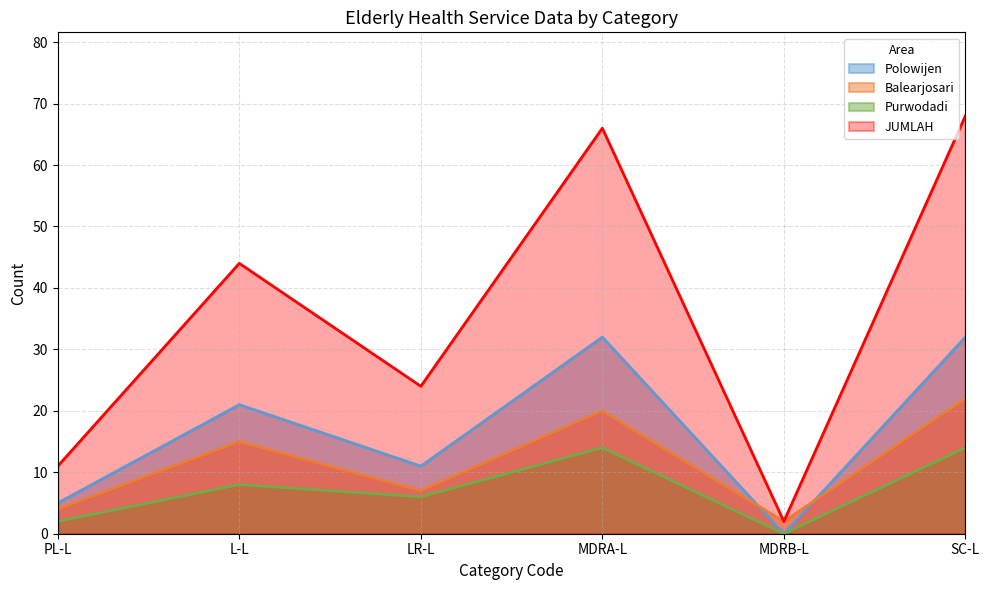

What is the maximum value shown in the chart?

68